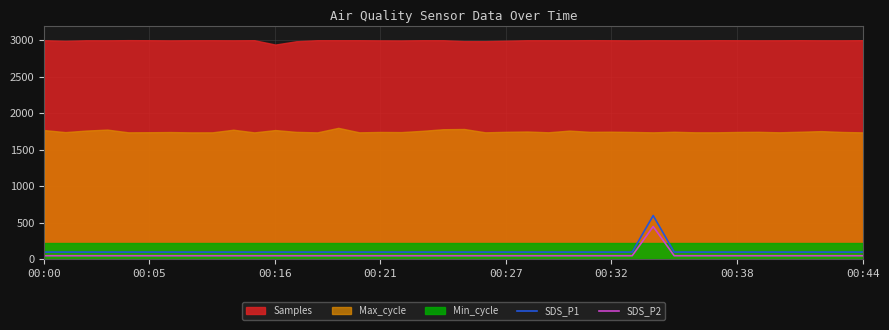

True or false: SDS_P2 and SDS_P1 cross at least once.

False